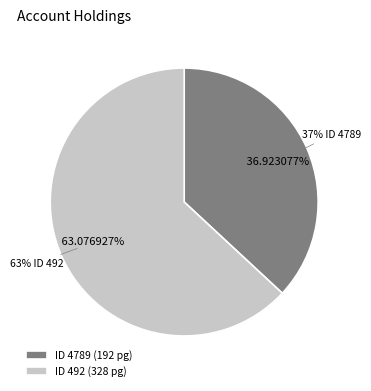

Which category has the smallest portion of the pie?

4789